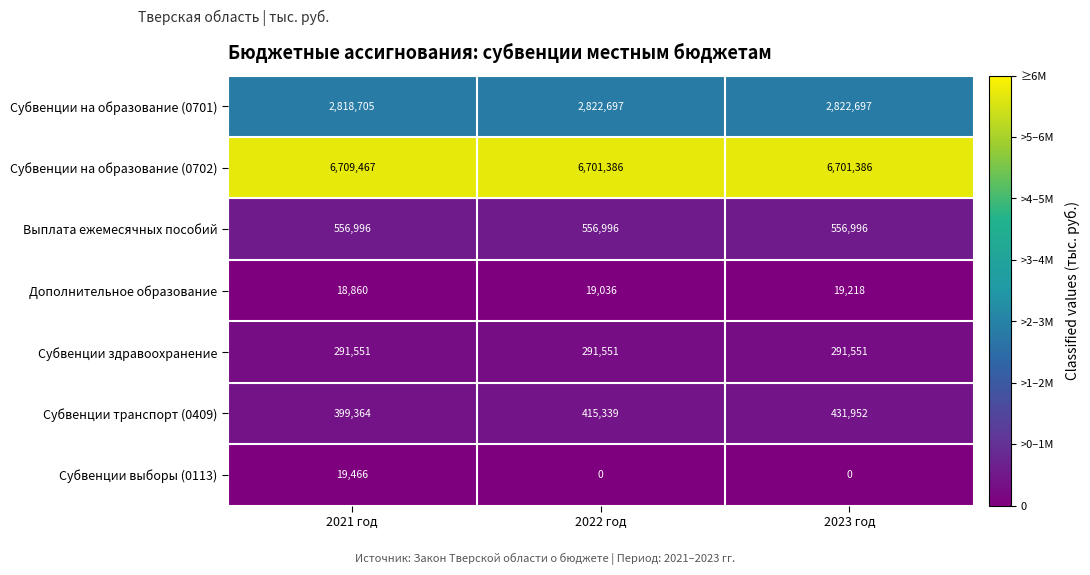

At which label is Субвенции на образование (0701) closest to 2820701?

2021 год